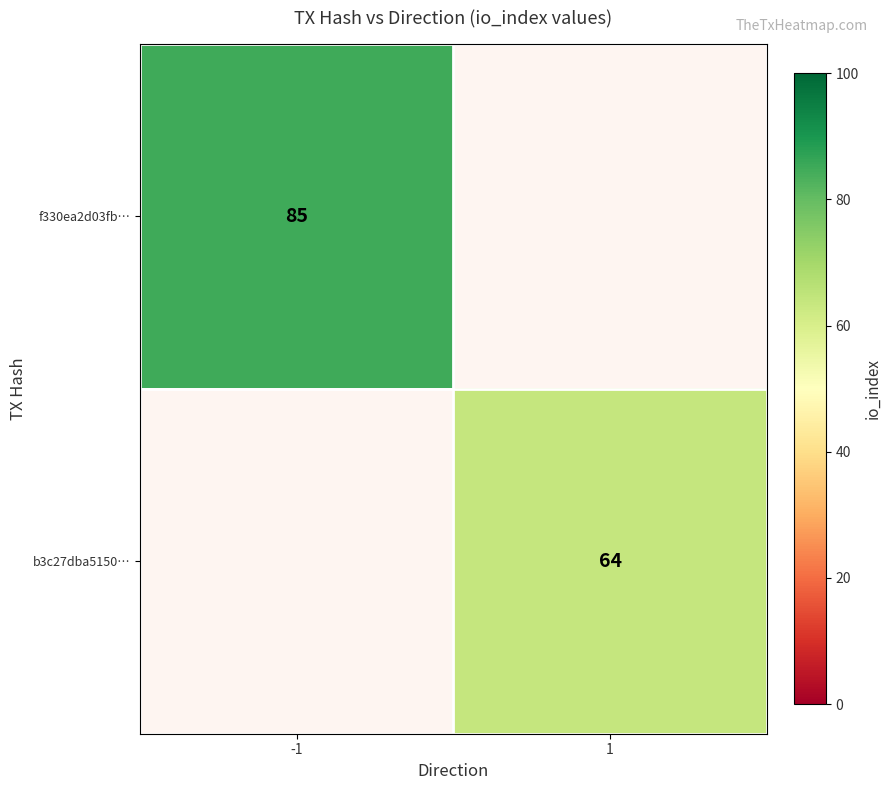

True or false: f330ea2d03fb… has a value of 85 at -1.

True